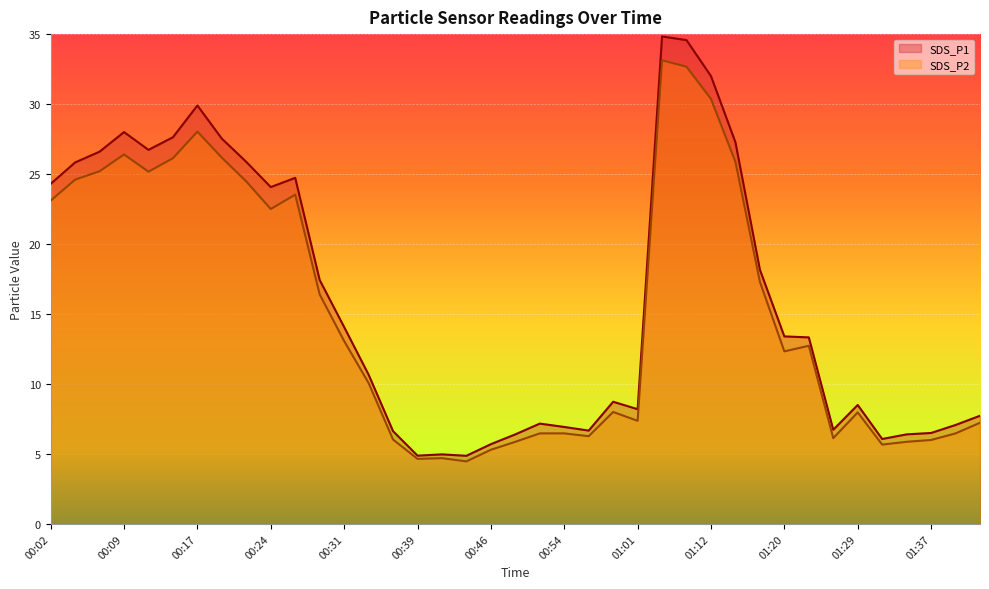

What is the smallest value displayed?

4.5